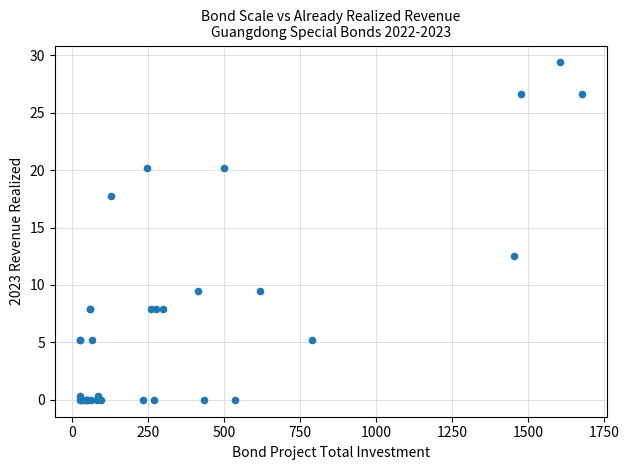

What Y value in the scatter plot is closest to 14?

12.5